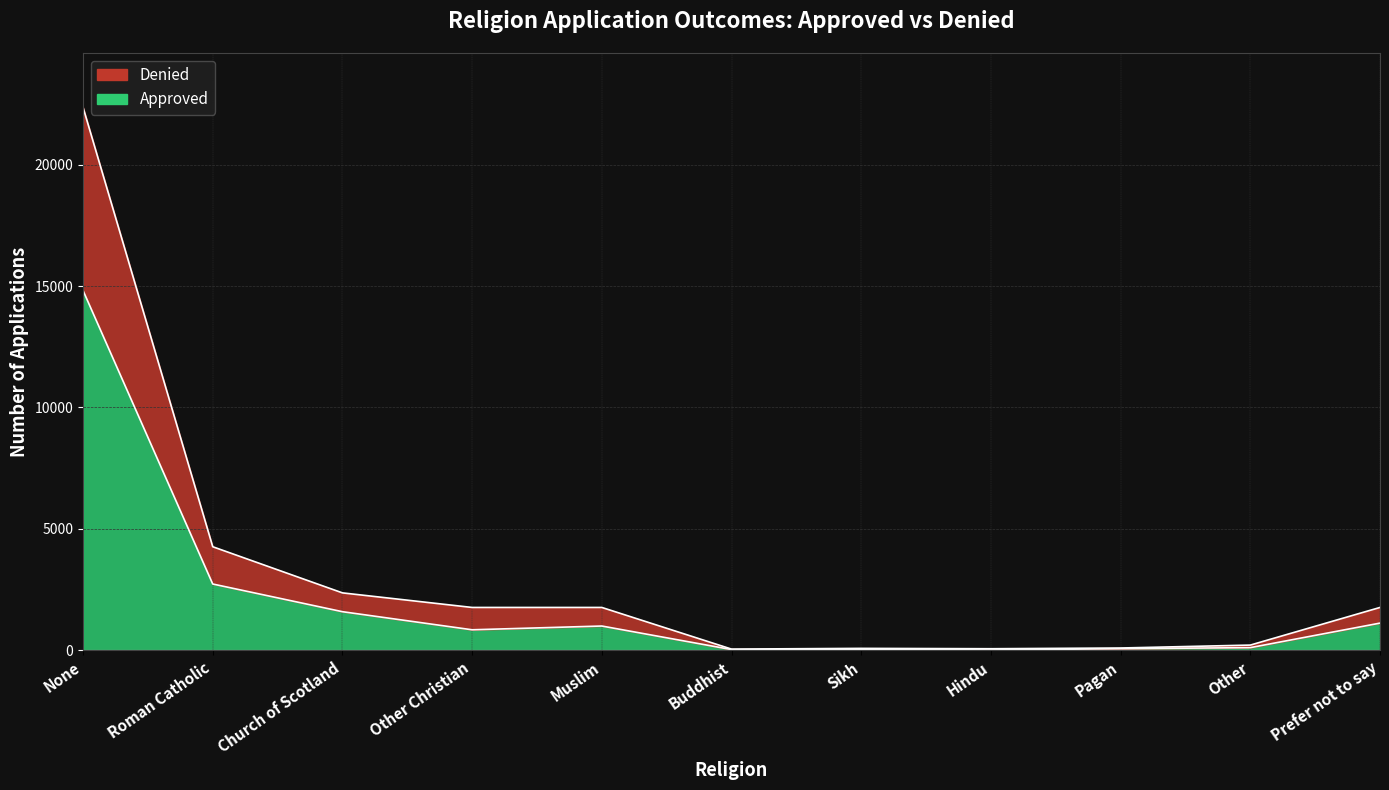

Which category has the lowest value in the Approved series?

Hindu